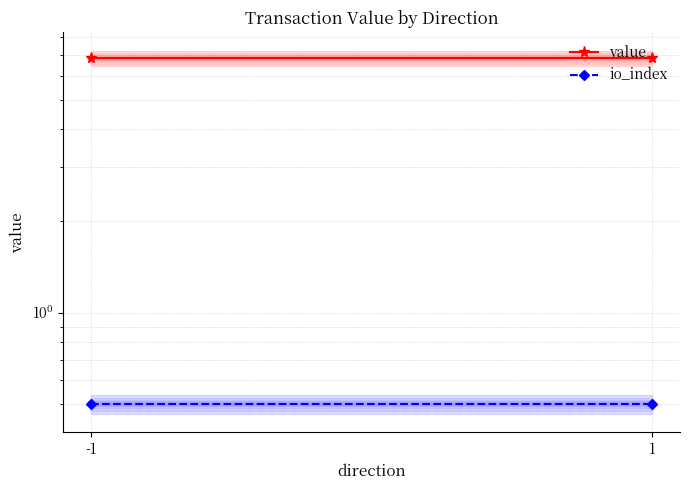

True or false: io_index has a value of 0.7 at -1.

False